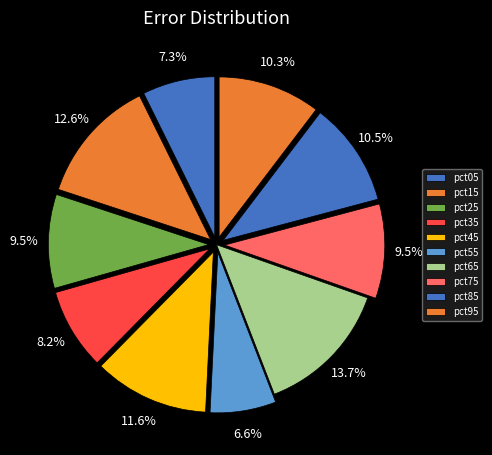

How many segments does this pie chart have?

10